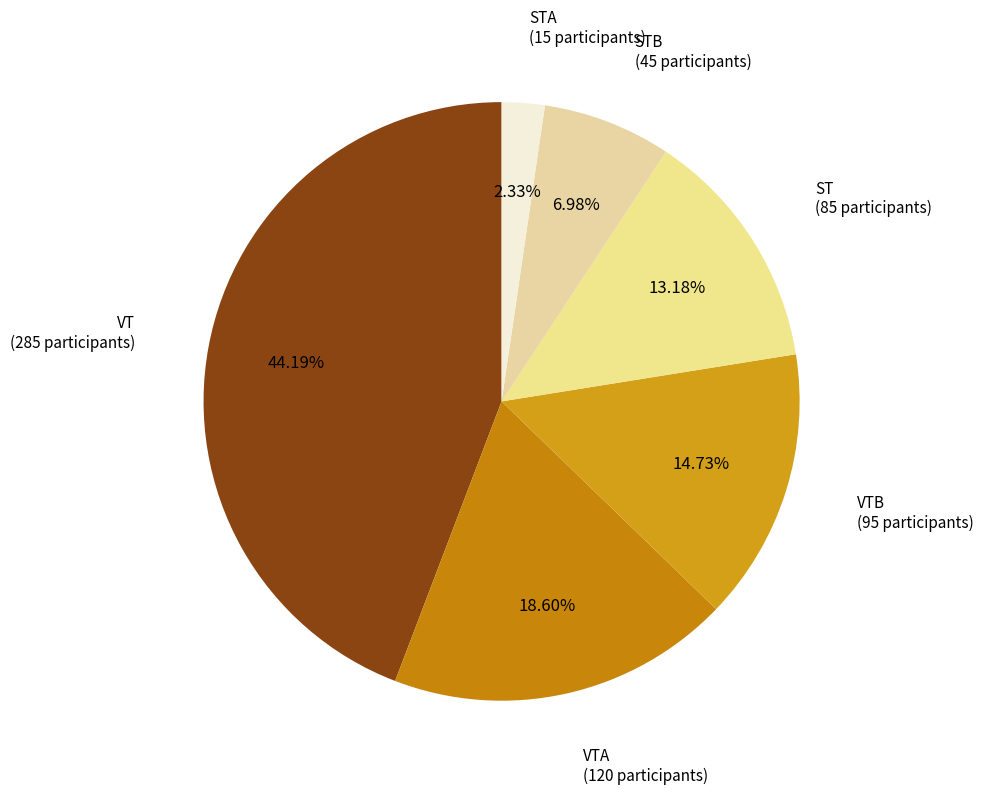

What is the ratio of the value at STB to the value at VT?

0.2